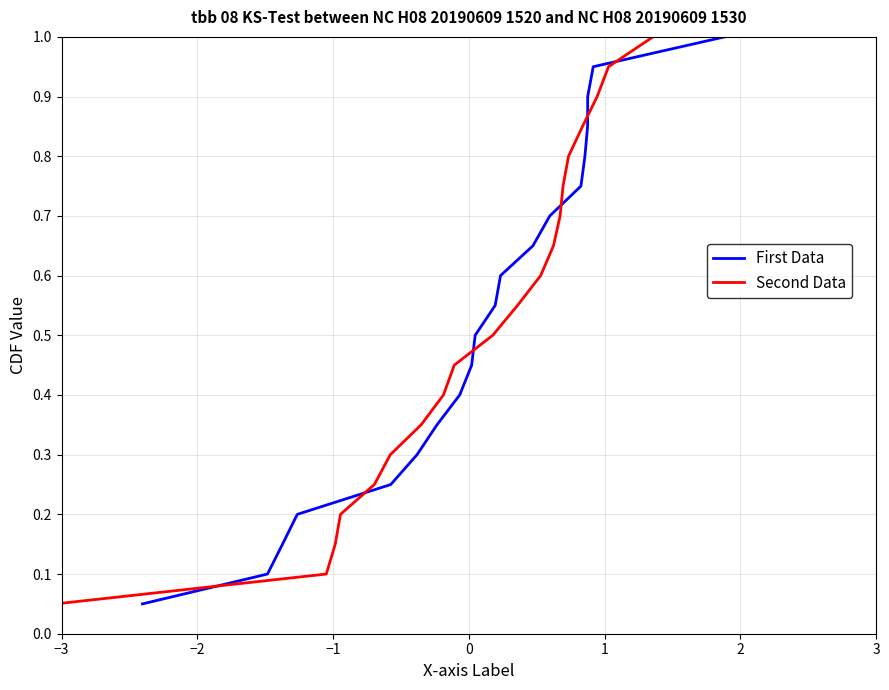

What is the maximum value for First Data?

1.0